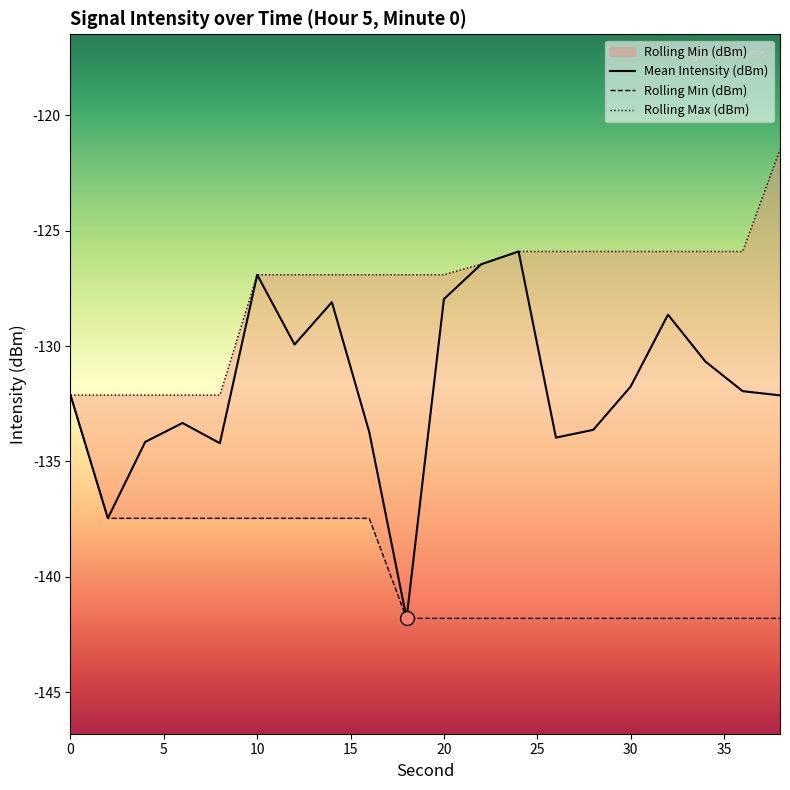

What is the difference between the highest and lowest values at 22?

15.4